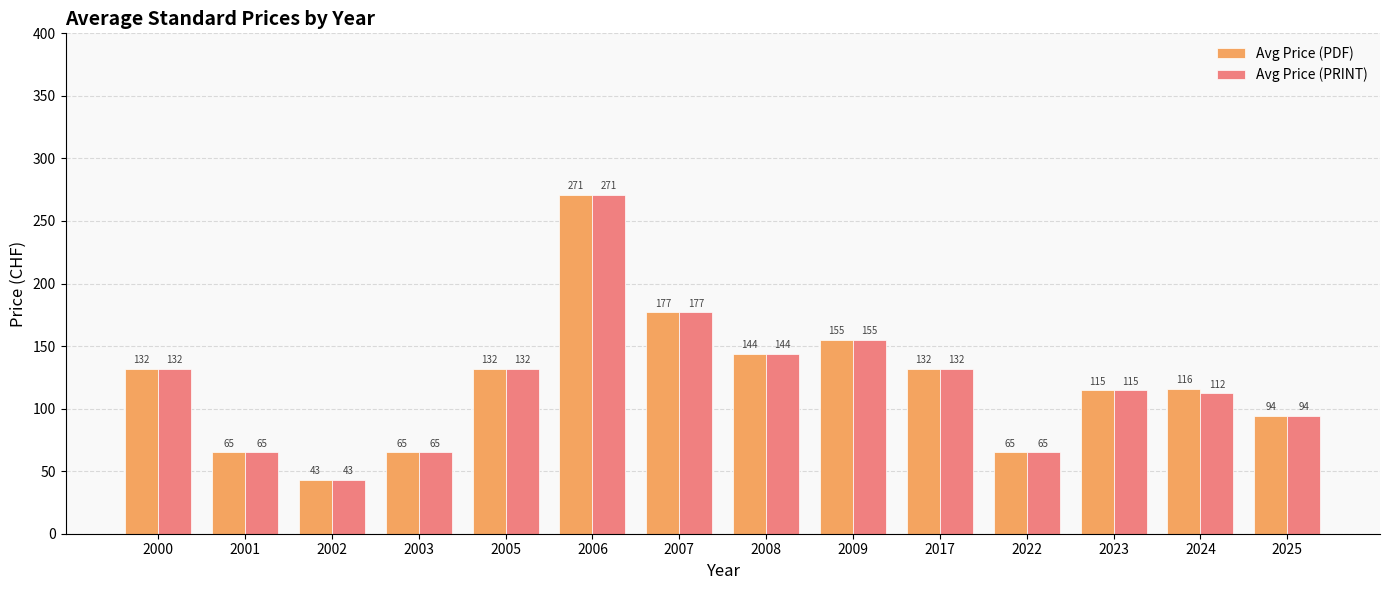

At how many categories does at least one series exceed 204?

1